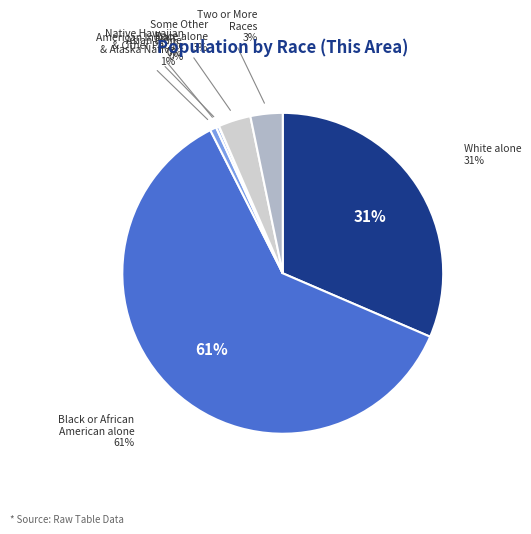

What percentage is the Some Other Race alone slice, to the nearest percent?

3%